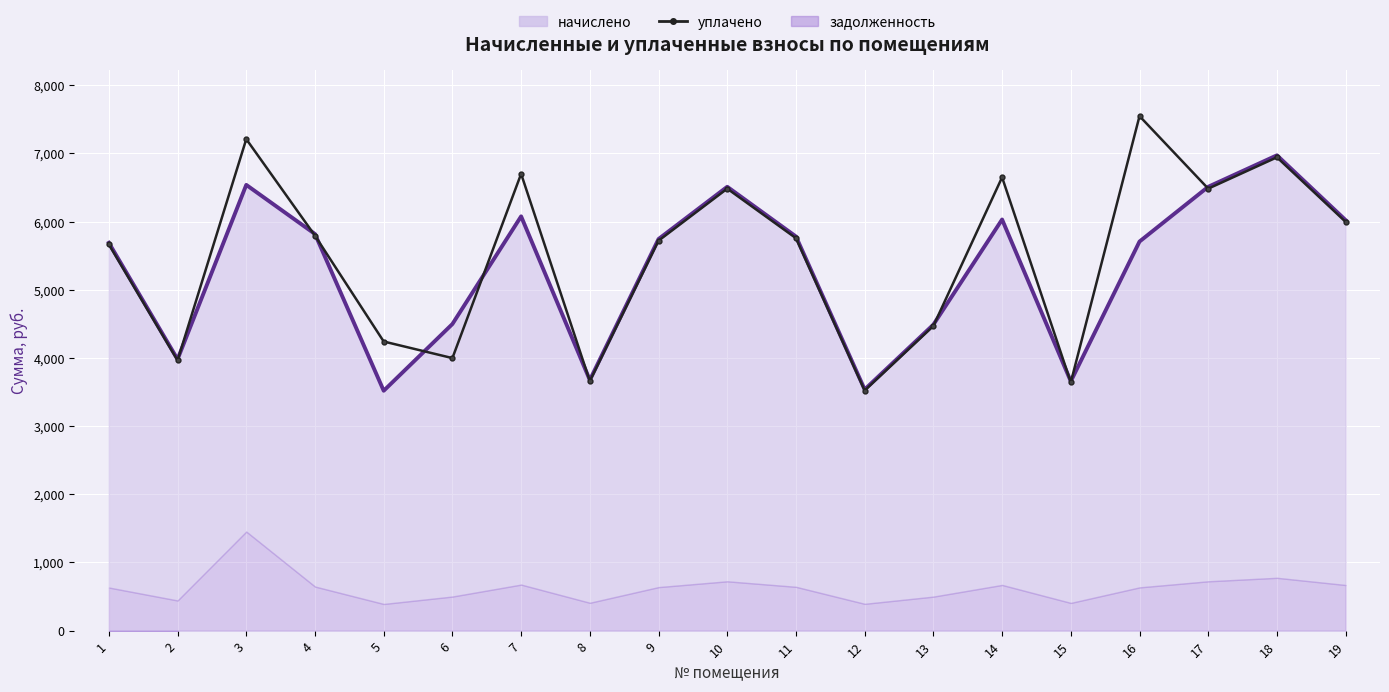

Reading left to right, list all the values displayed in this chart.

5664.1	3963.1	7208.9	5792.9	4240.6	3997.3	6699.8	3659.6	5719.3	6482.5	5756.1	3521.7	4468.8	6648.9	3641.2	7546.5	6482.5	6942.2	5995.1